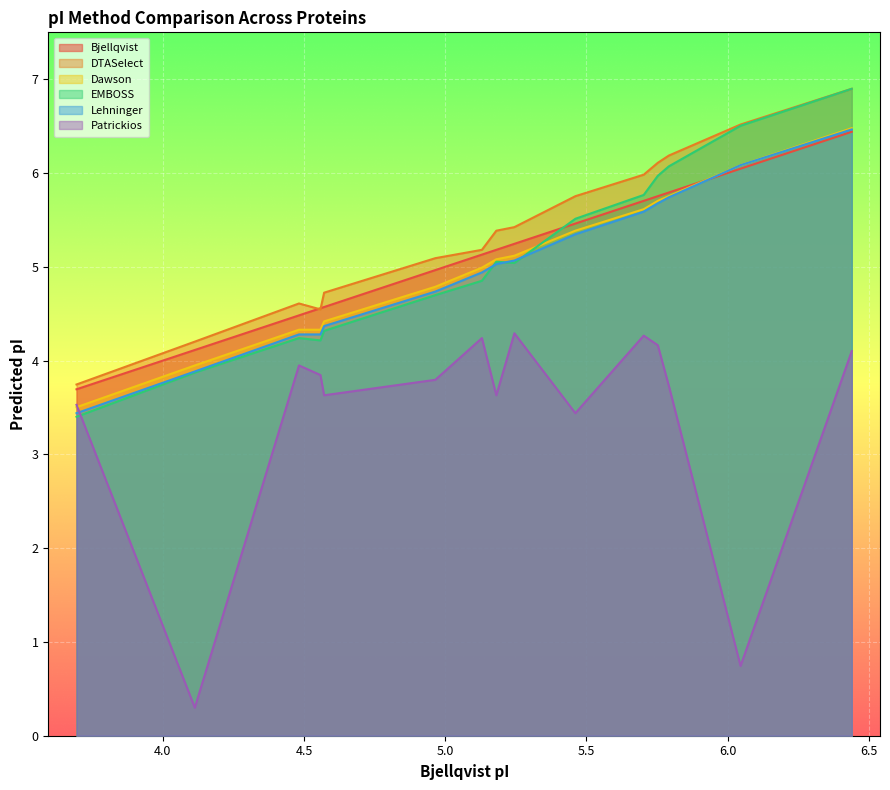

In DTASelect, how many points are higher than both neighbors (excluding endpoints)?

1